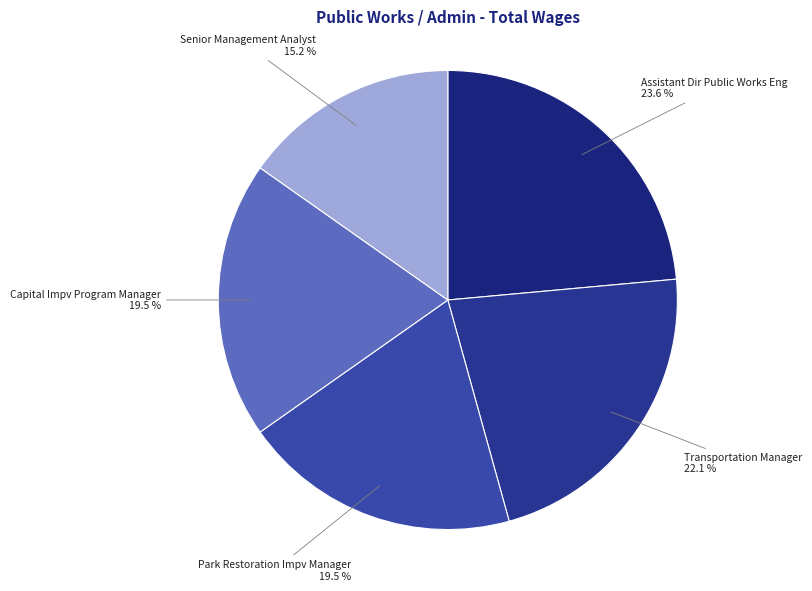

Is it true that Assistant Dir Public Works Eng is 24% of the pie?

True